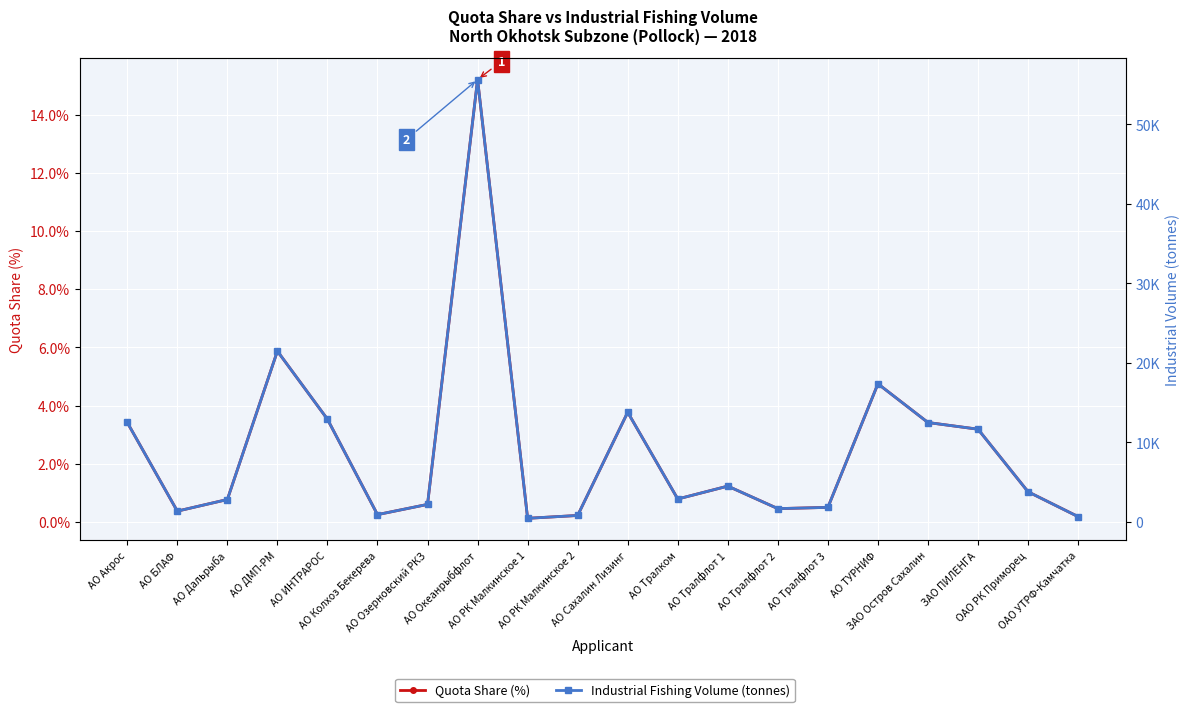

What is the difference between the highest and lowest values at АО РК Малкинское 2?

804.5